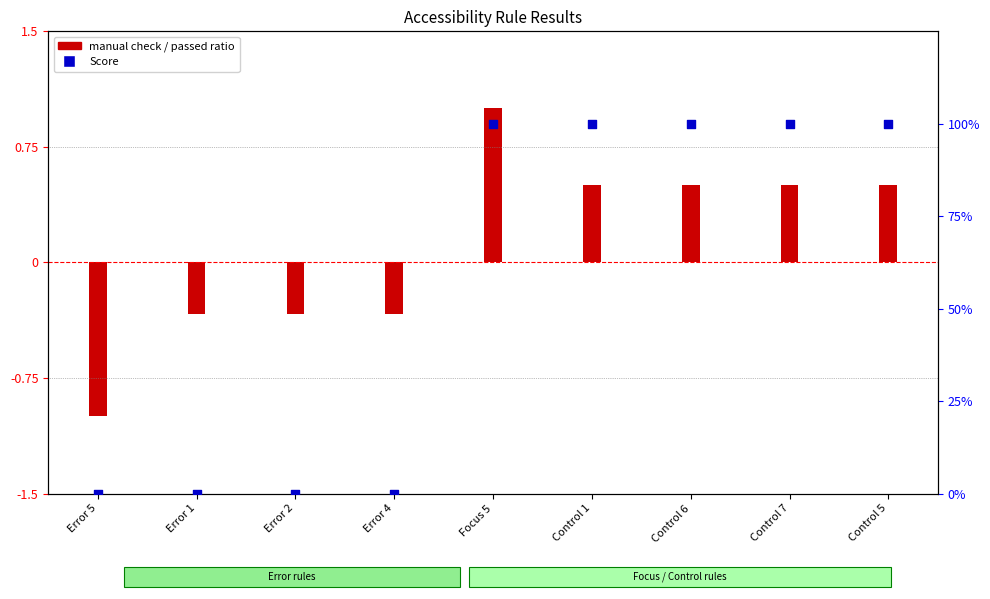

Which series reaches the maximum Y coordinate?

Score